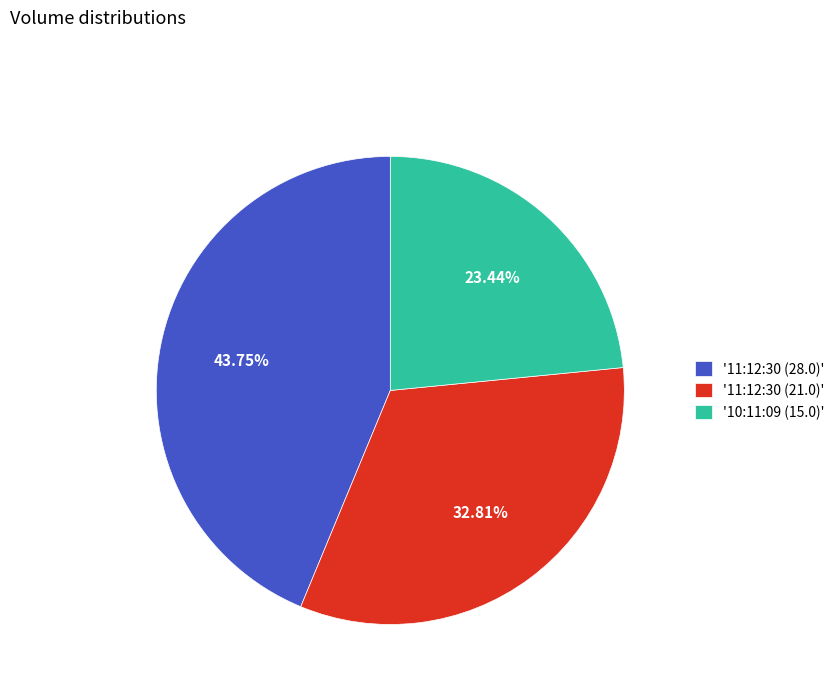

Between '10:11:09 (15.0)' and '11:12:30 (28.0)', which is larger?

'11:12:30 (28.0)'